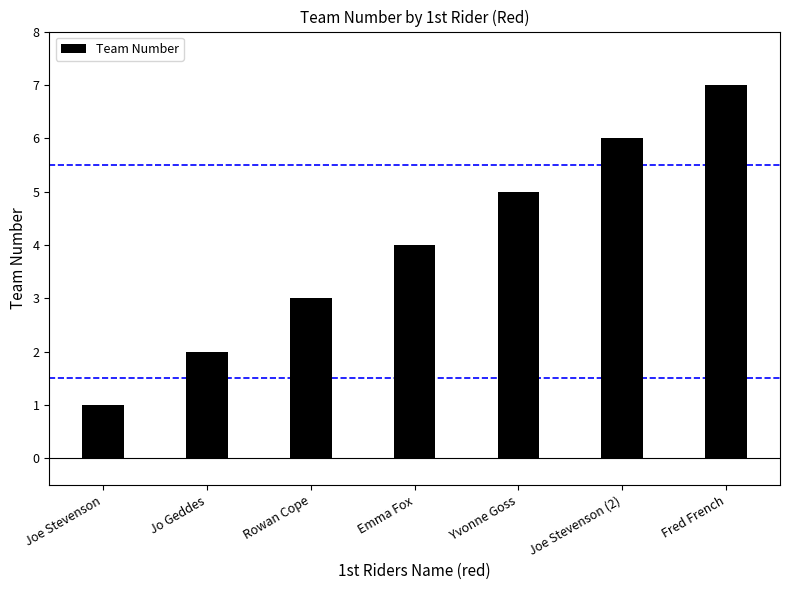

List the labels in order of value, largest first.

Fred French, Joe Stevenson (2), Yvonne Goss, Emma Fox, Rowan Cope, Jo Geddes, Joe Stevenson